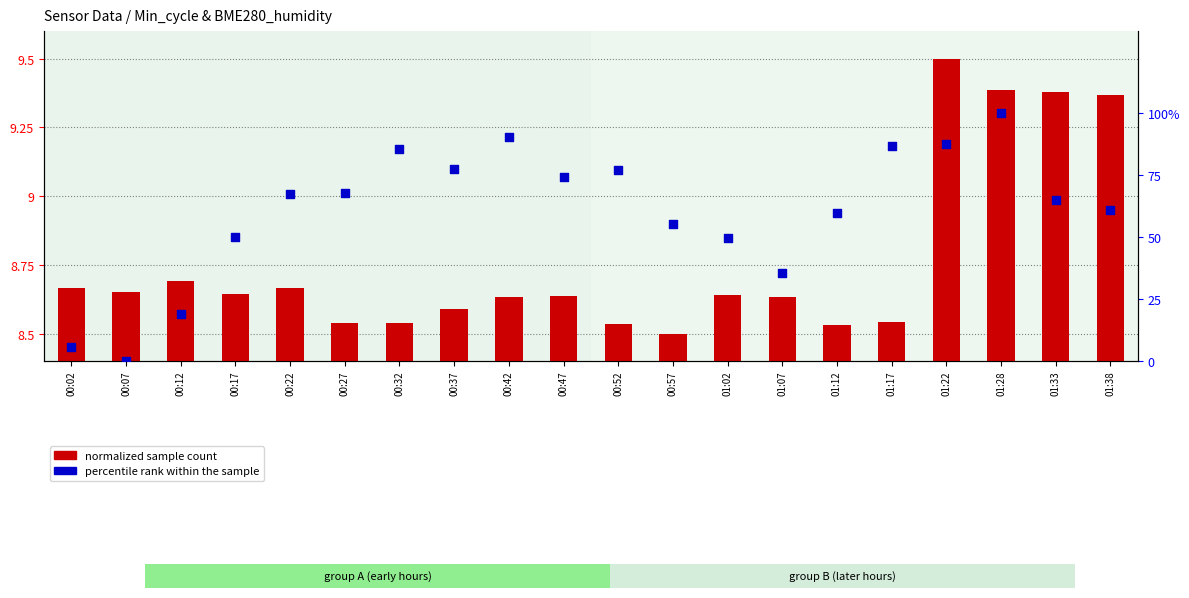

Which series contains the lowest Y value?

percentile rank within the sample